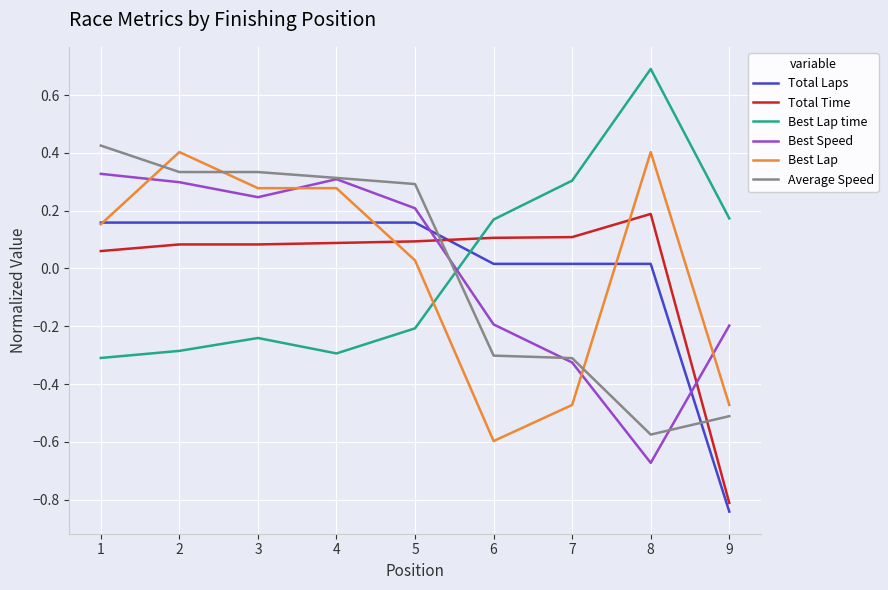

Between which two adjacent categories do Best Lap time and Total Laps first intersect?

5 and 6